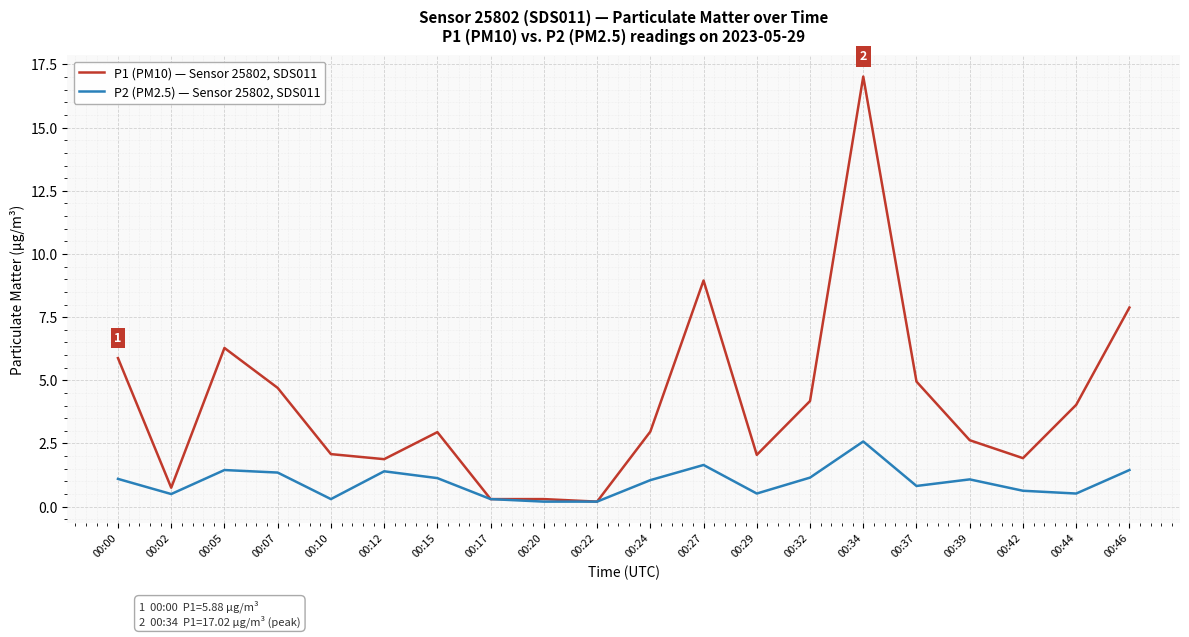

Which series has the widest spread of values?

P1 (PM10) — Sensor 25802, SDS011